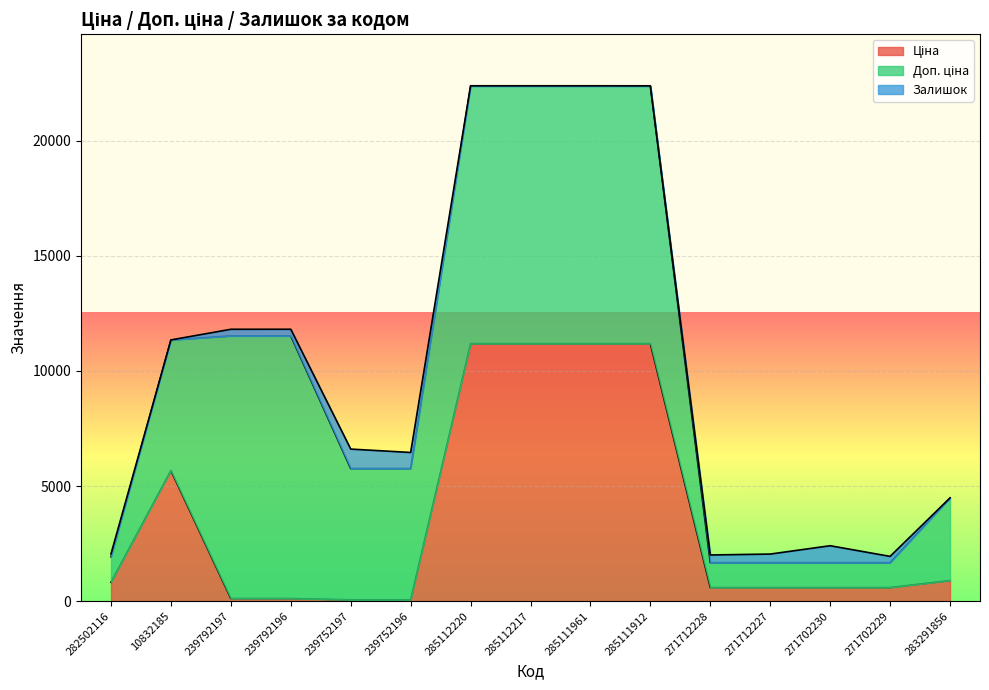

True or false: Ціна has more than 1 interior local peaks.

False